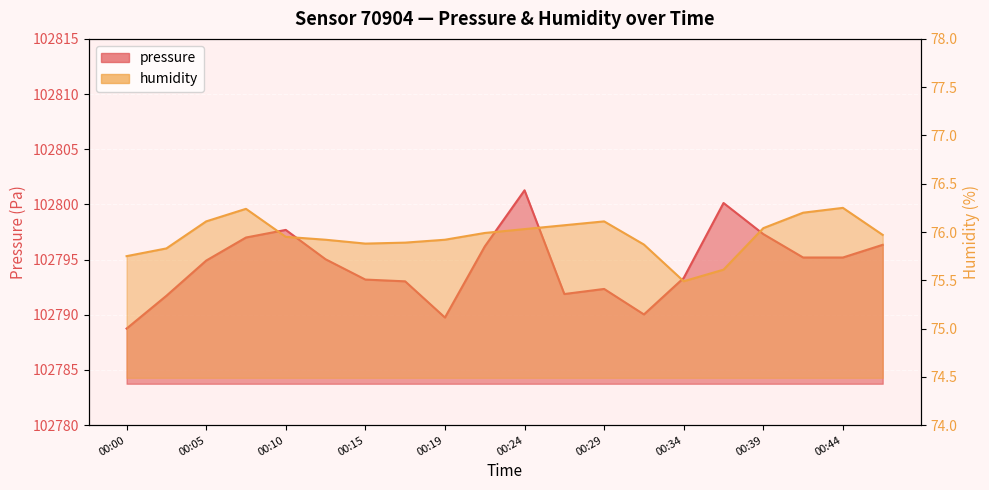

Which has a higher value, 00:19 or 00:22?

00:22